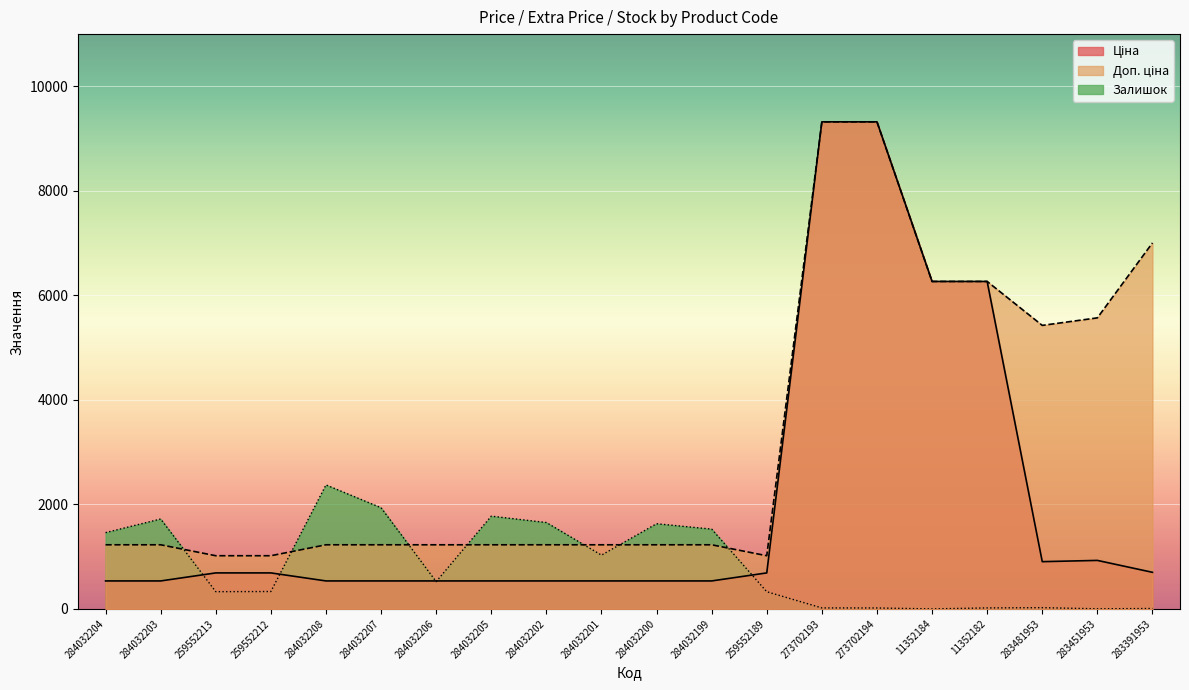

Reading right to left, extract all data points from this chart.

Ціна: 700.4	928.3	904.3	6266.7	6266.7	9321.4	9321.4	689.1	535.4	535.4	535.4	535.4	535.4	535.4	535.4	535.4	689.1	689.1	535.4	535.4
Доп. ціна: 7004.3	5569.9	5425.9	6266.7	6266.7	9321.4	9321.4	1017.8	1227.2	1227.2	1227.2	1227.2	1227.2	1227.2	1227.2	1227.2	1017.8	1017.8	1227.2	1227.2
Залишок: 8.0	2.0	24.0	19.0	0.0	18.0	19.0	329.0	1527.0	1630.0	1029.0	1653.0	1775.0	522.0	1936.0	2373.0	333.0	330.0	1721.0	1460.0